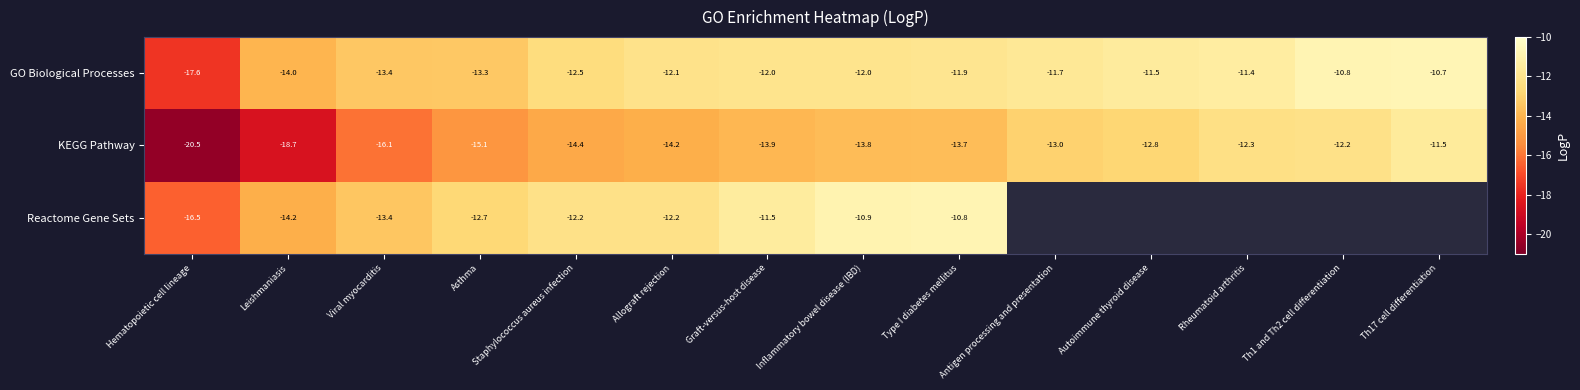

What is the maximum value shown in the chart?

-10.7